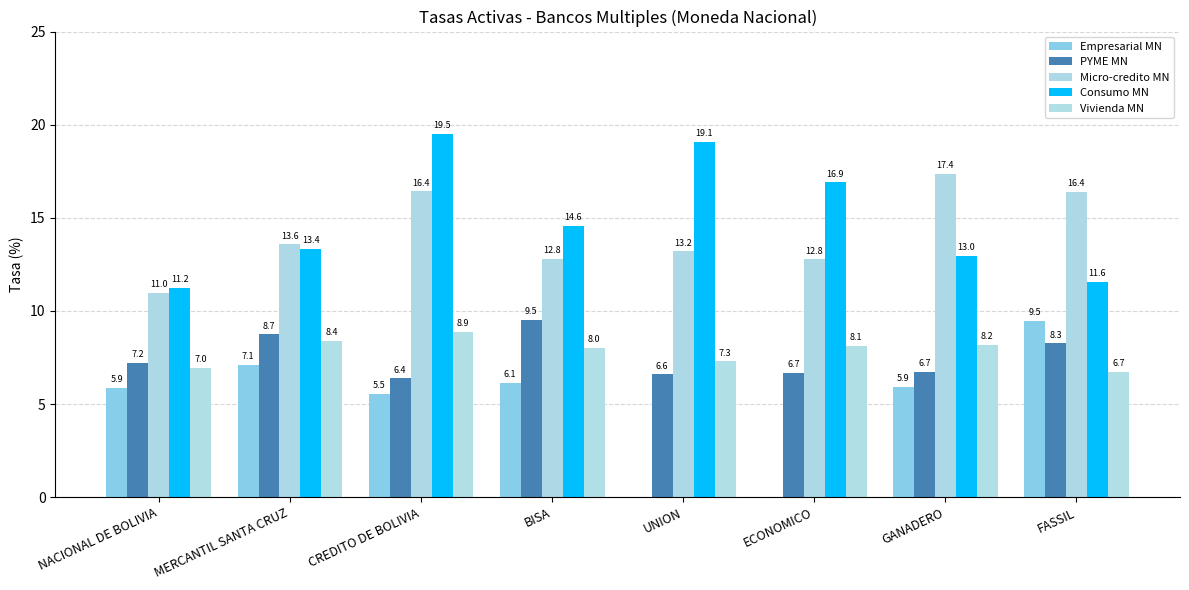

Count the number of categories in the chart.

8